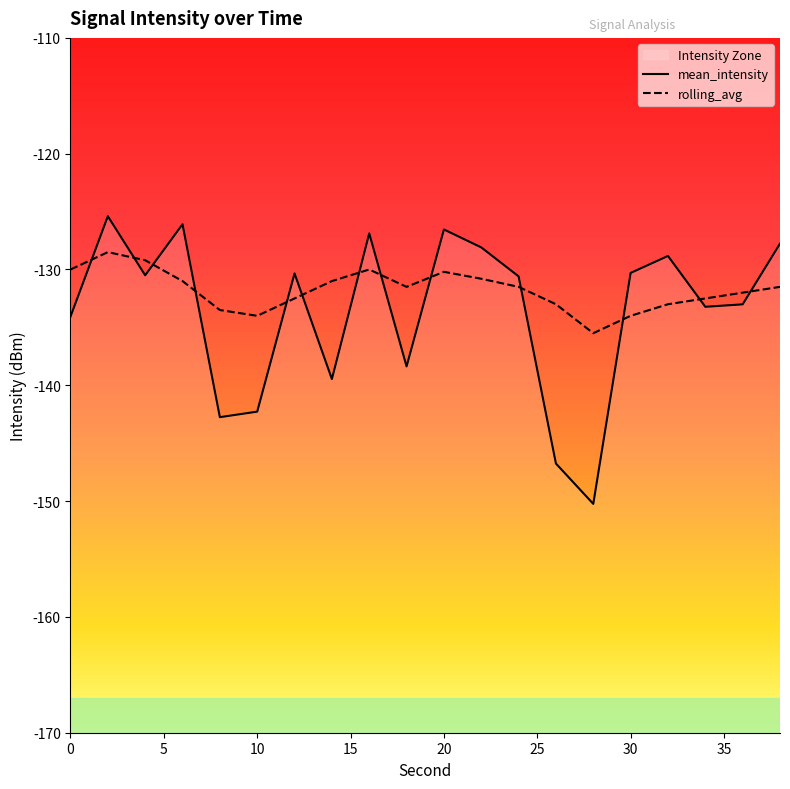

What is the total value across all series at 8?

-276.3